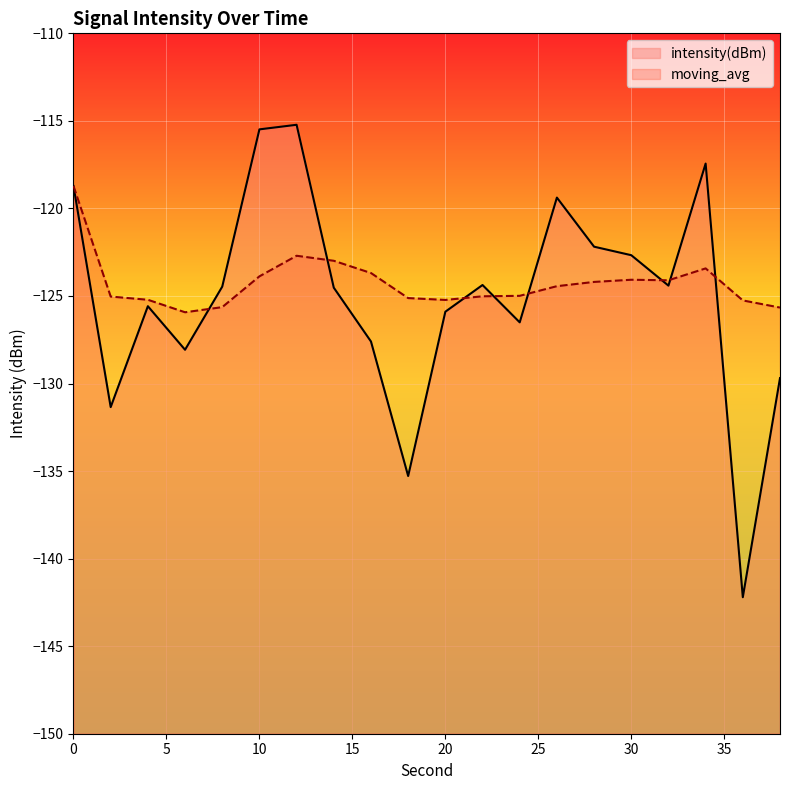

Which series ends up on top after the final intersection of moving_avg and intensity(dBm)?

moving_avg